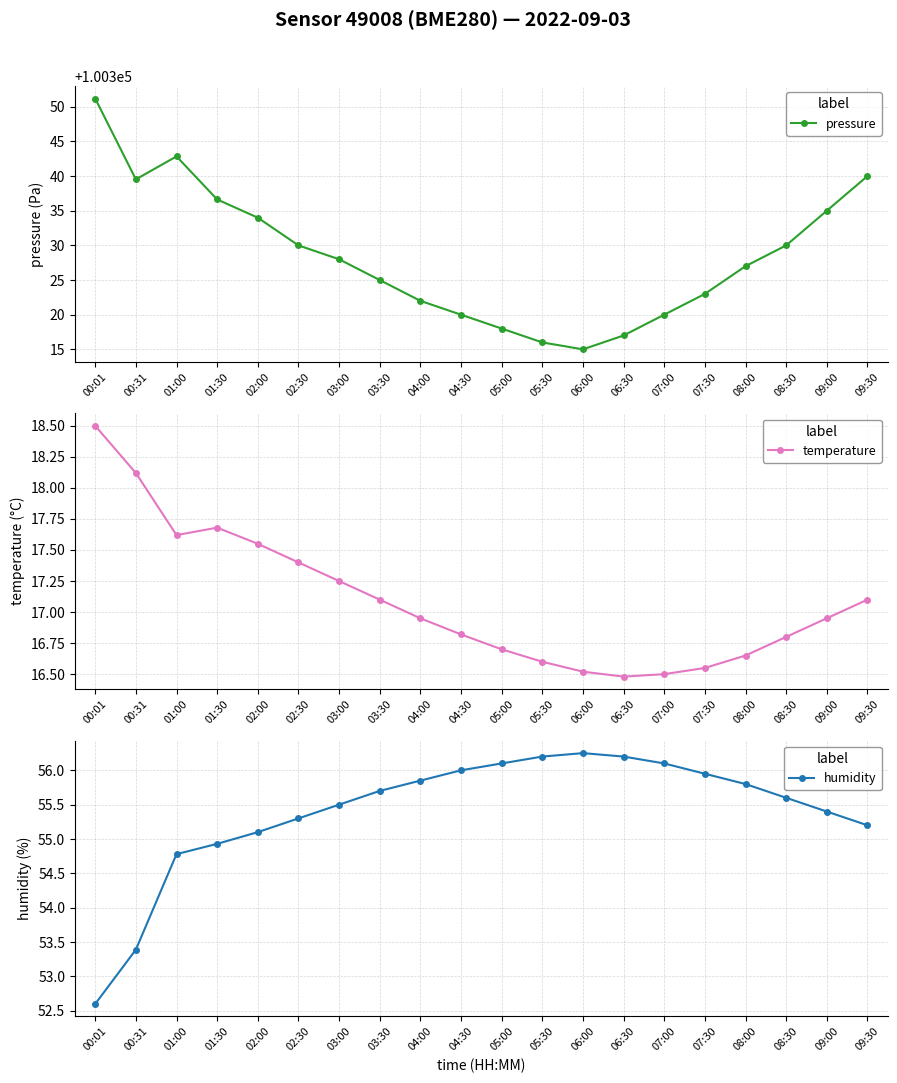

Reading left to right, extract all data points from this chart.

pressure: 100351.2	100339.5	100342.8	100336.6	100334.0	100330.0	100328.0	100325.0	100322.0	100320.0	100318.0	100316.0	100315.0	100317.0	100320.0	100323.0	100327.0	100330.0	100335.0	100340.0
temperature: 18.5	18.1	17.6	17.7	17.6	17.4	17.2	17.1	16.9	16.8	16.7	16.6	16.5	16.5	16.5	16.6	16.6	16.8	16.9	17.1
humidity: 52.6	53.4	54.8	54.9	55.1	55.3	55.5	55.7	55.9	56.0	56.1	56.2	56.2	56.2	56.1	56.0	55.8	55.6	55.4	55.2